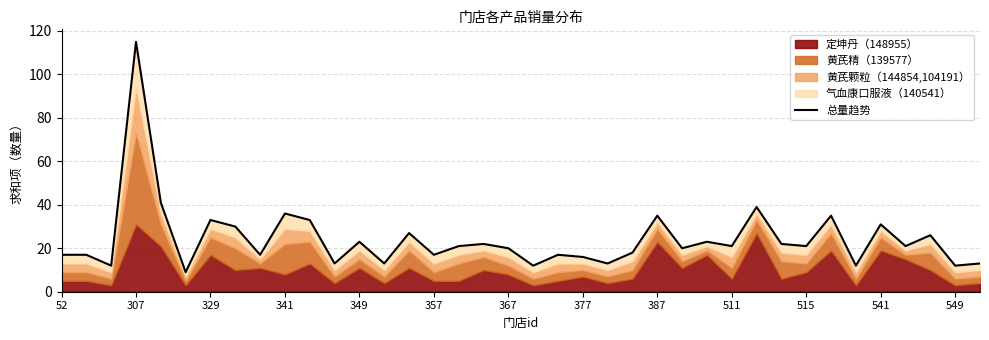

Between 32 and 341, which is larger?

341